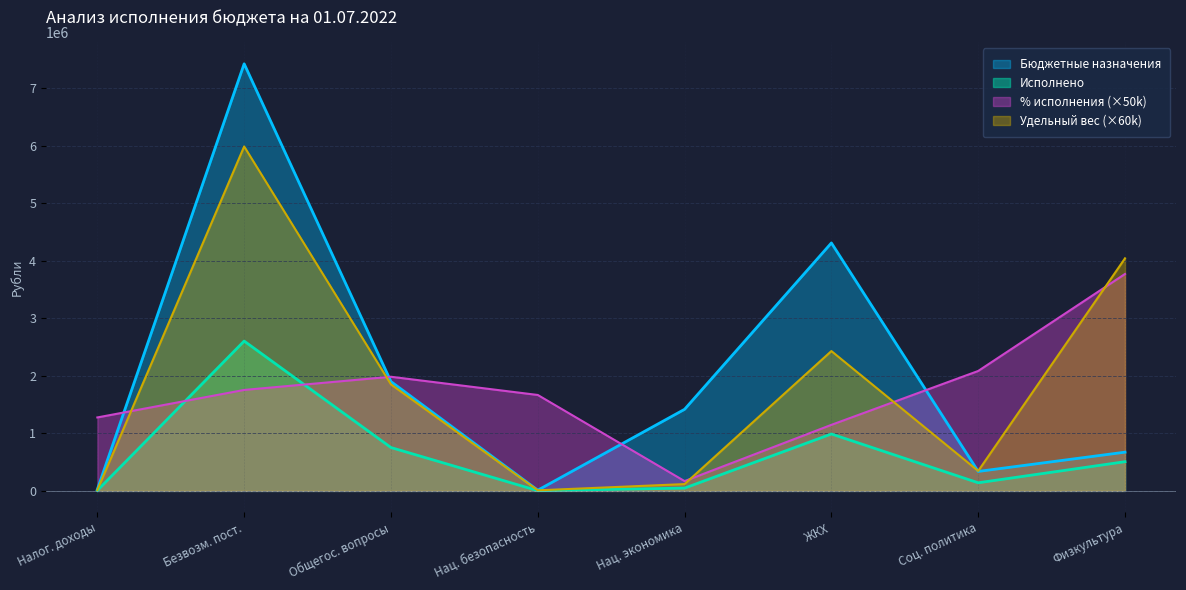

List the series in order of their peak value, highest first.

Бюджетные назначения, Удельный вес (×60k), % исполнения (×50k), Исполнено